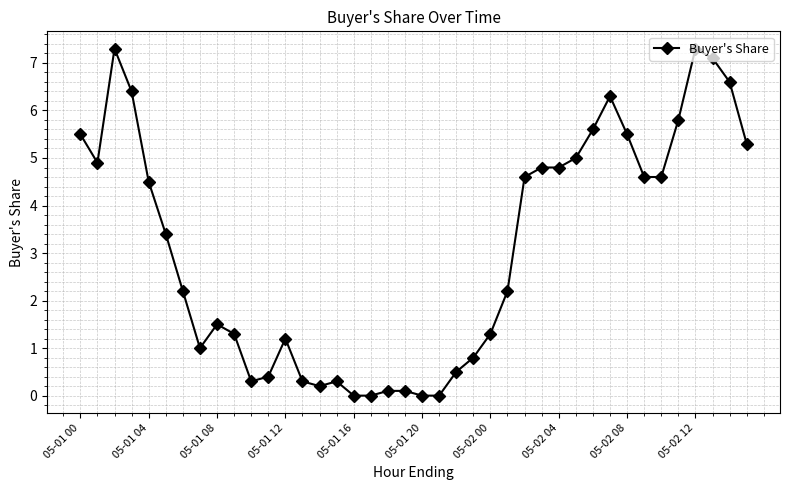

What is the value of the 12th point from the left?

0.4